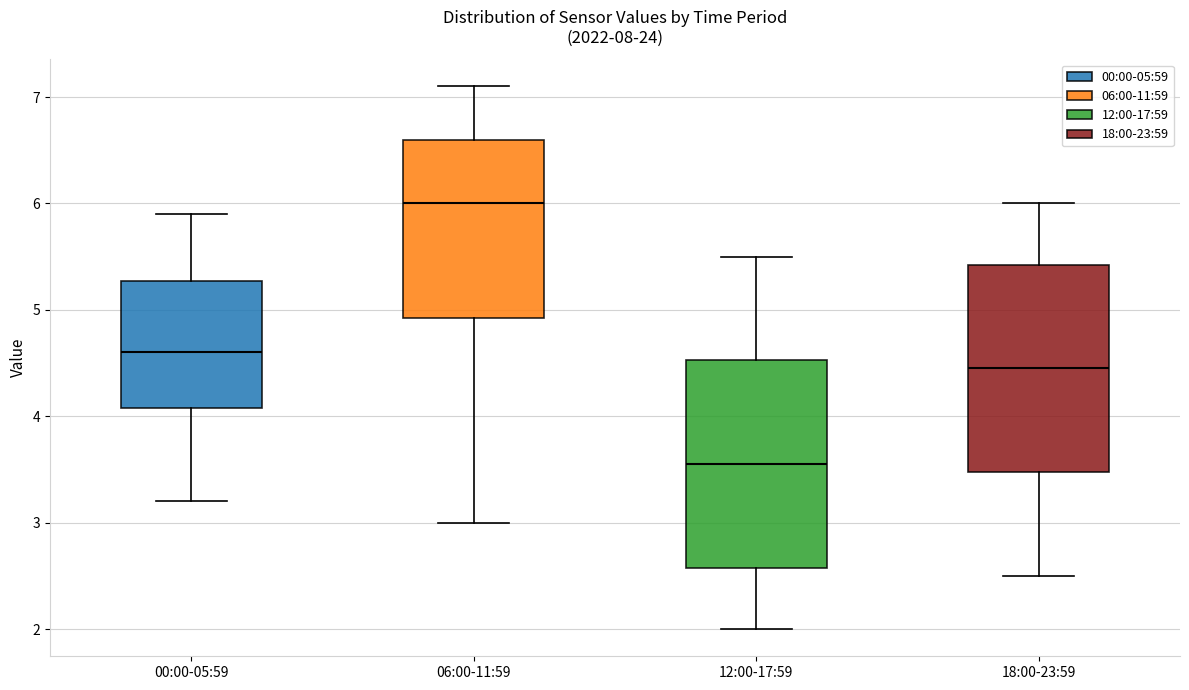

Reading left to right, transcribe this box plot: for each box, give where its median line is, the range the box spans, and where its two whiskers end, as read against the y-axis. The values are not printed on the chart, so give them approximately, as read against the axis.

00:00-05:59: median 4.6, box 4.1 to 5.3, whiskers 3.2 to 5.9
06:00-11:59: median 6.0, box 4.9 to 6.6, whiskers 3.0 to 7.1
12:00-17:59: median 3.6, box 2.6 to 4.5, whiskers 2.0 to 5.5
18:00-23:59: median 4.5, box 3.5 to 5.4, whiskers 2.5 to 6.0